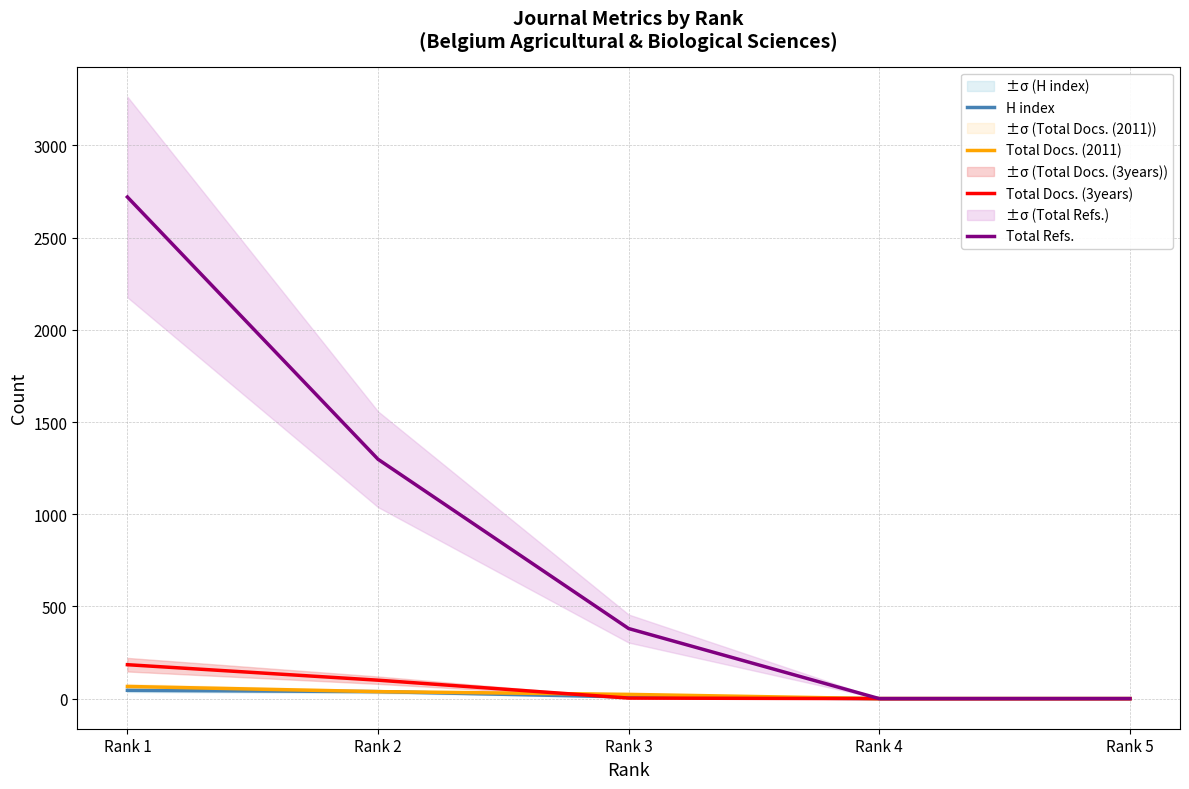

How many data points in H index are less than 9?

2